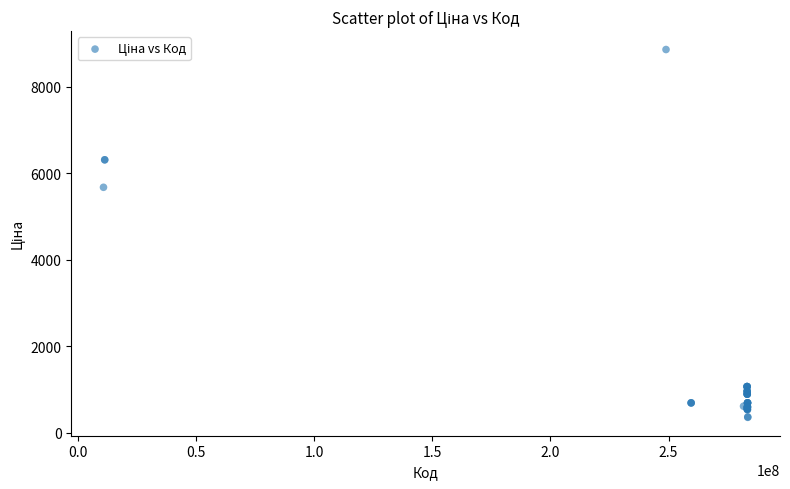

What Y value in the scatter plot is closest to 4608?

5673.8